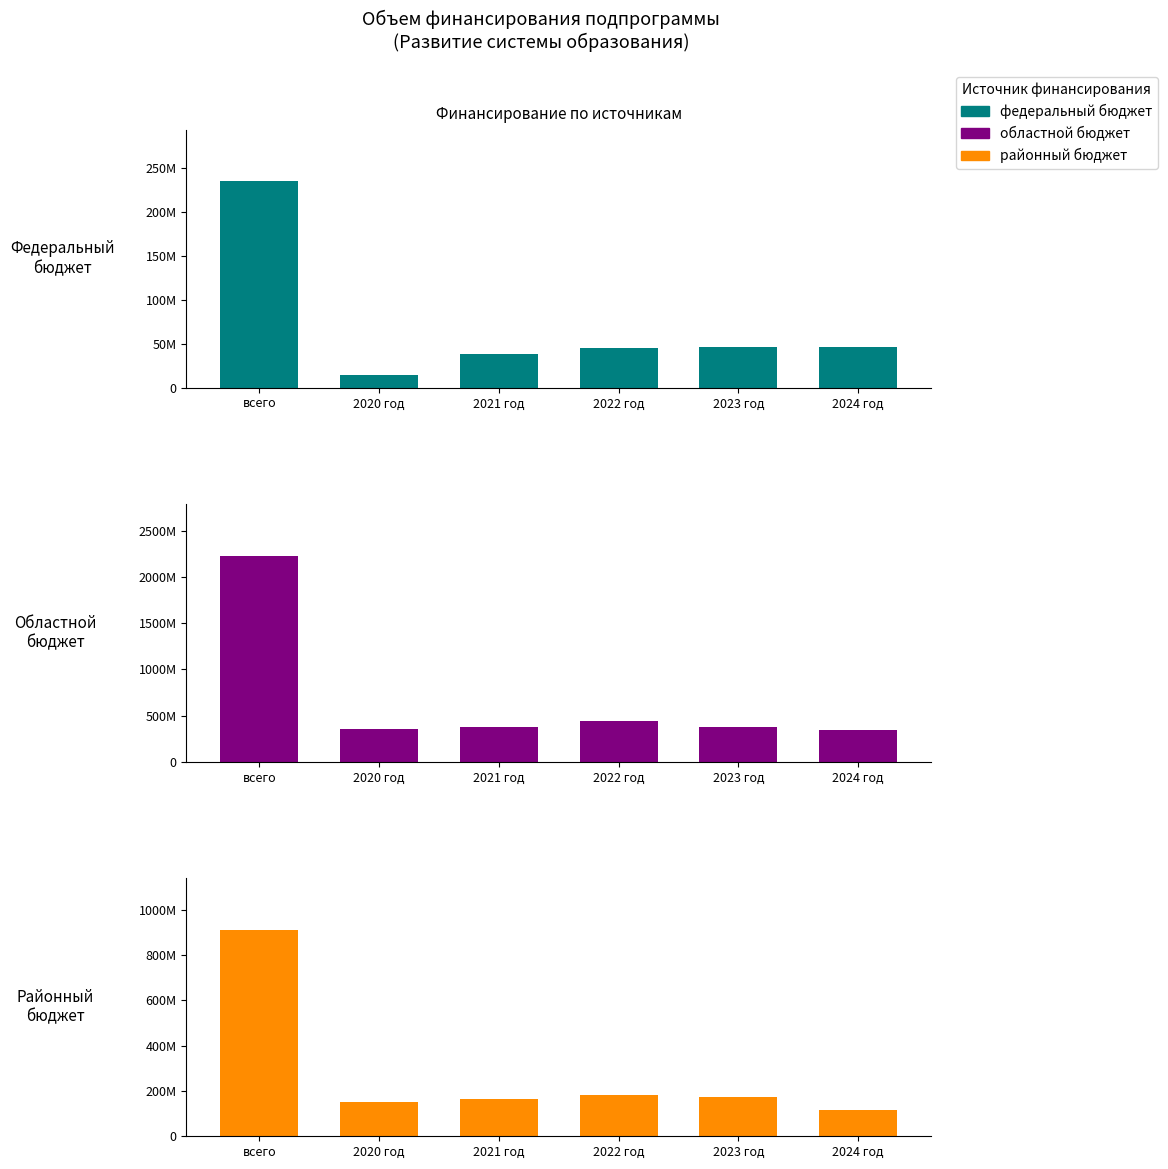

At how many categories does at least one series exceed 2162999652?

1